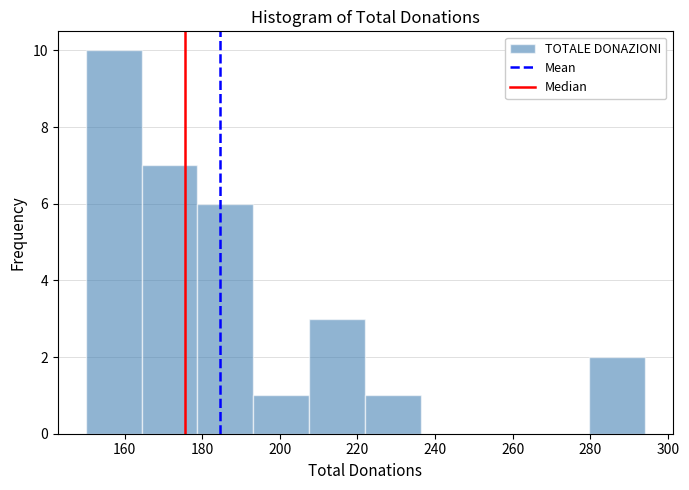

Over which range of the x-axis is the bar tallest?

150.0 to 164.4